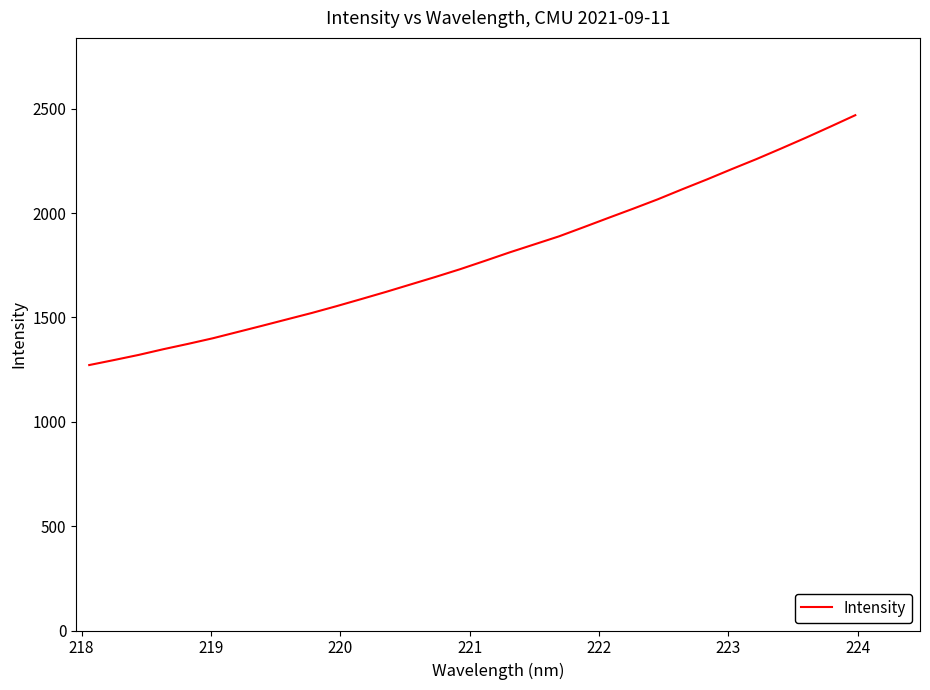

What is the greatest value displayed?

2468.6